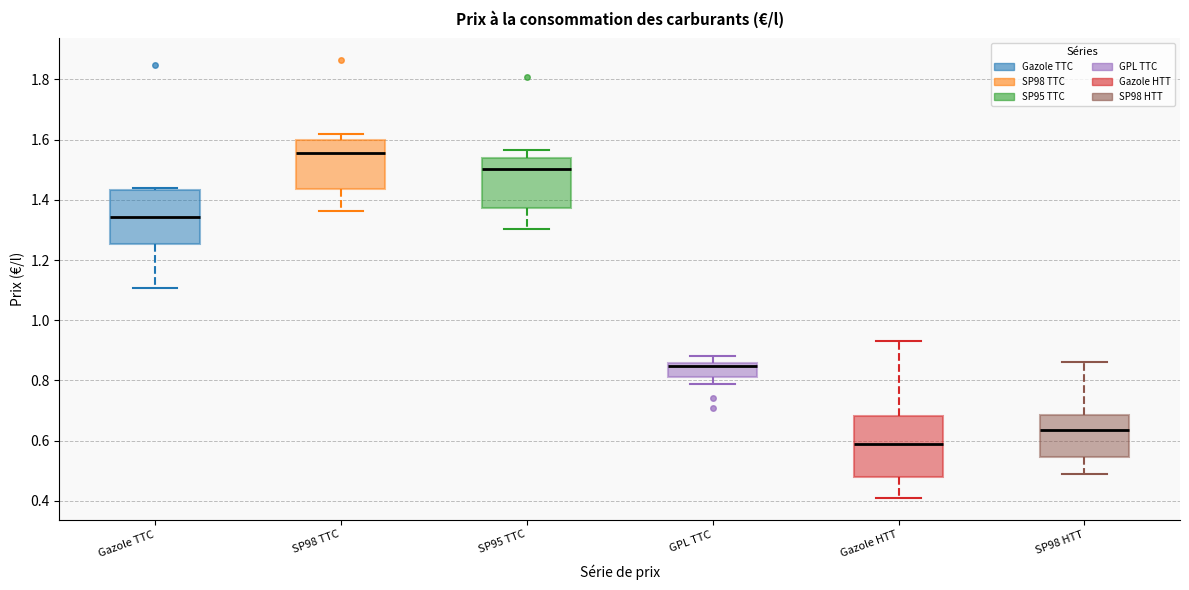

Which box's median line is the lowest?

Gazole HTT